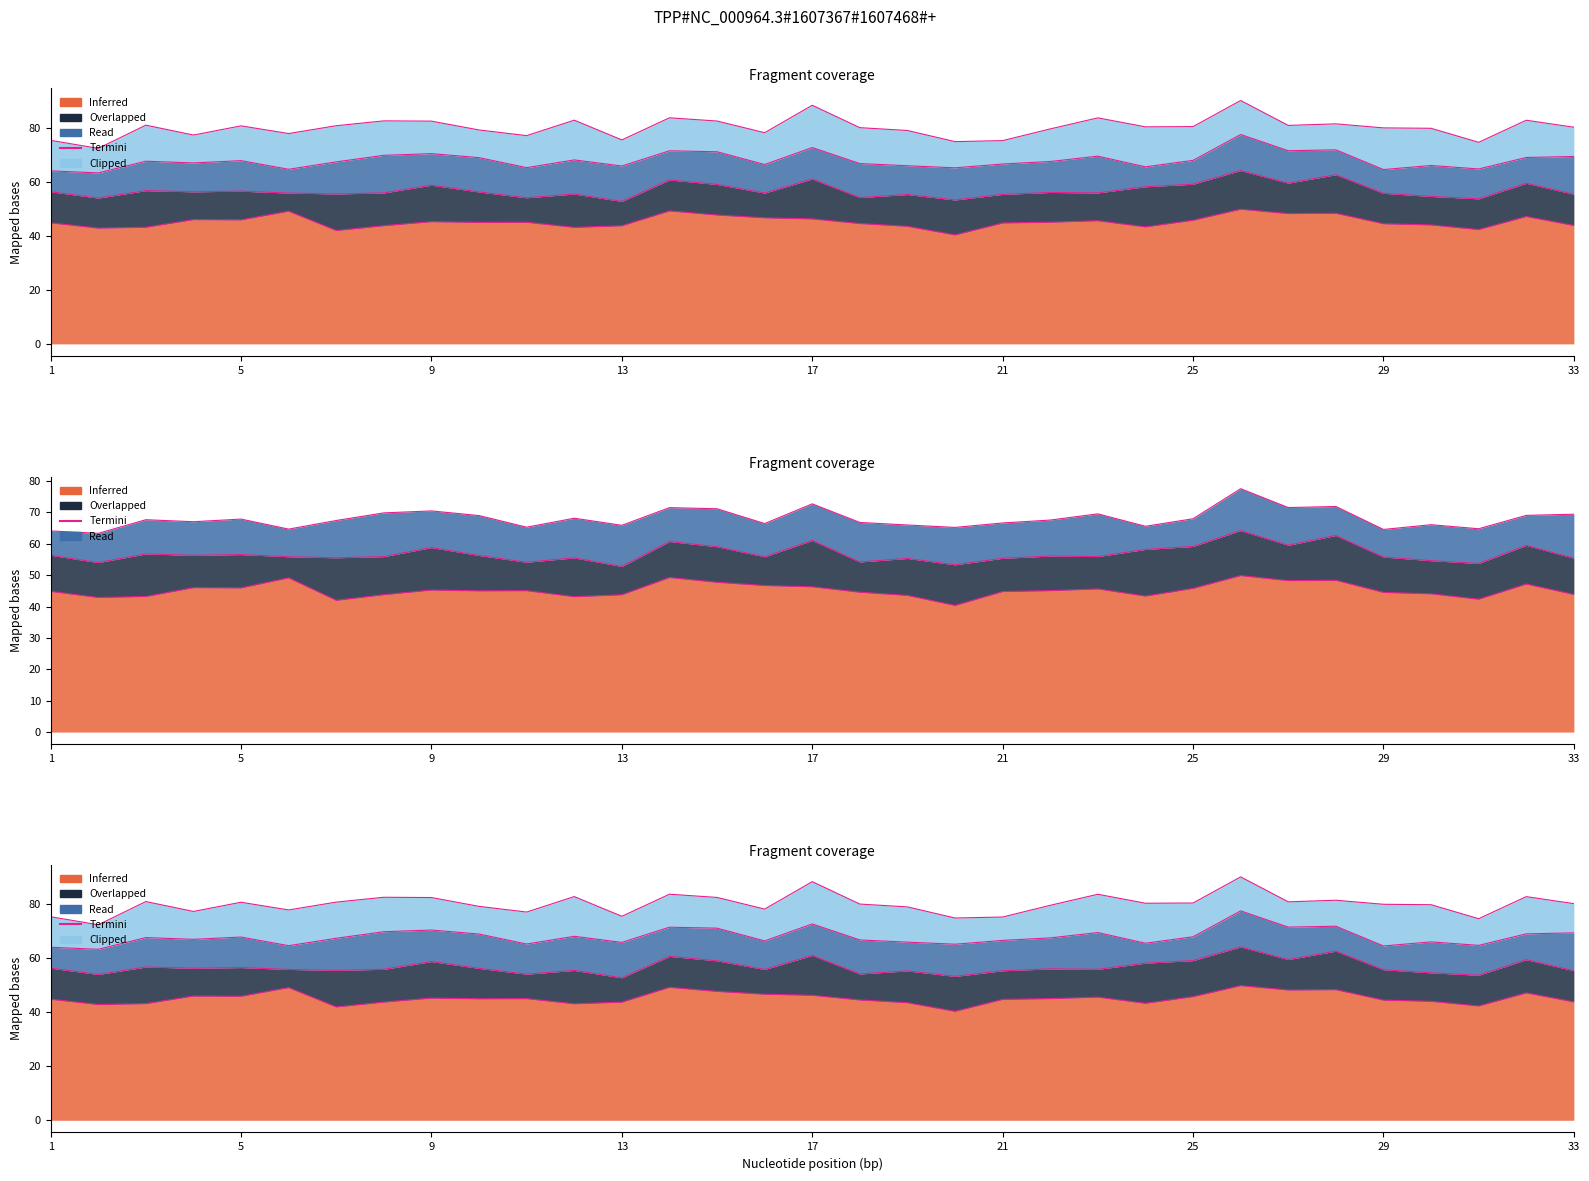

Reading right to left, extract all data points from this chart.

80.2	82.8	74.7	79.9	80.0	81.5	80.9	90.2	80.5	80.4	83.7	79.6	75.3	74.9	79.0	80.1	88.4	78.2	82.5	83.7	75.6	82.9	77.1	79.2	82.5	82.6	80.8	77.9	80.8	77.4	81.0	72.4	75.4